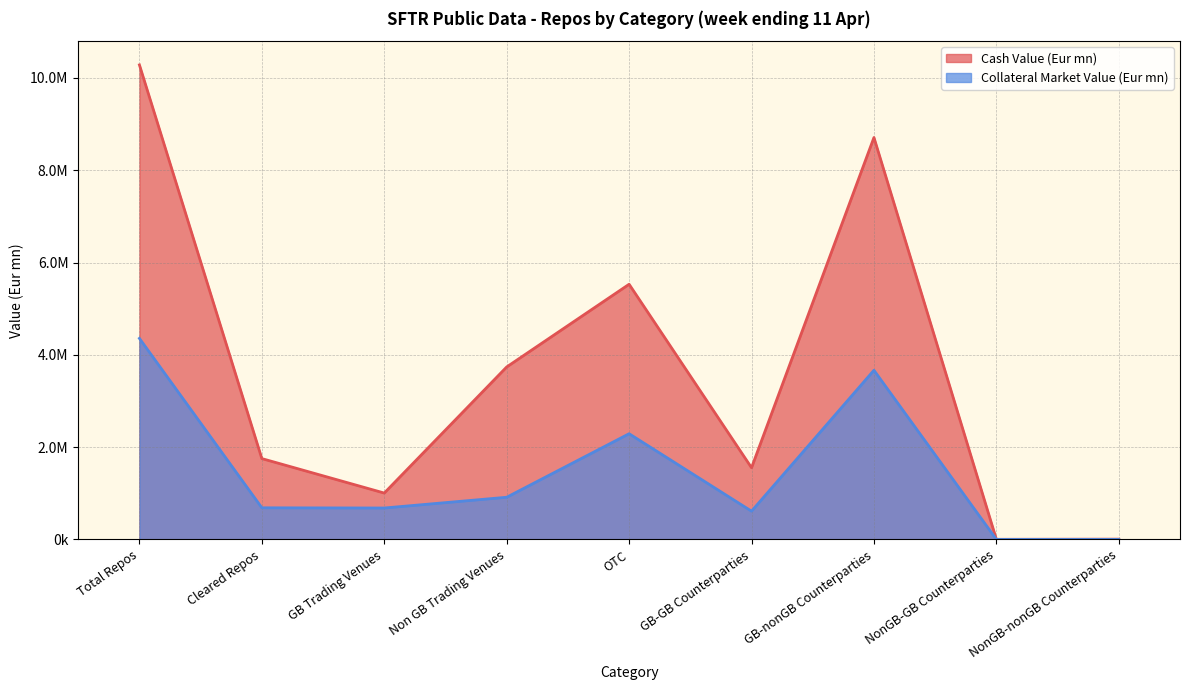

Read the Collateral Market Value (Eur mn) value at GB-nonGB Counterparties.

3665472.3